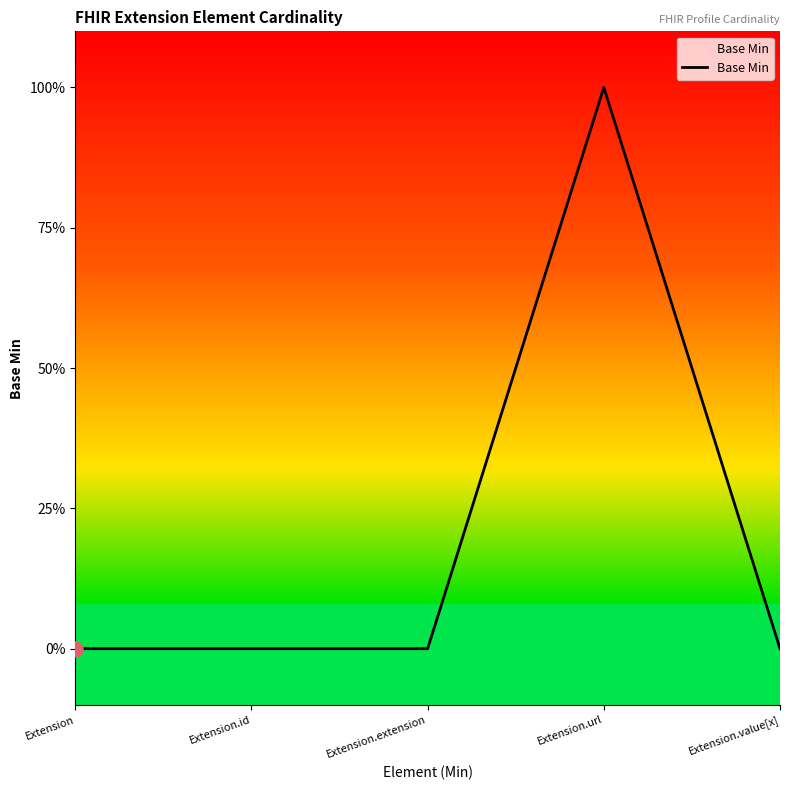

Which has a higher value, Extension or Extension.id?

Extension